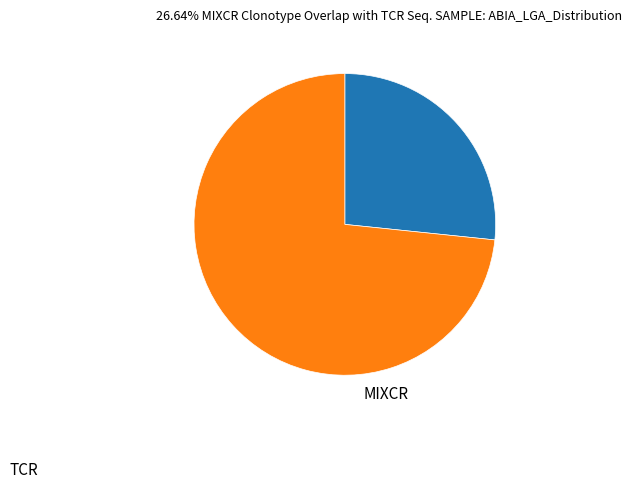

Does any single category account for the majority?

Yes